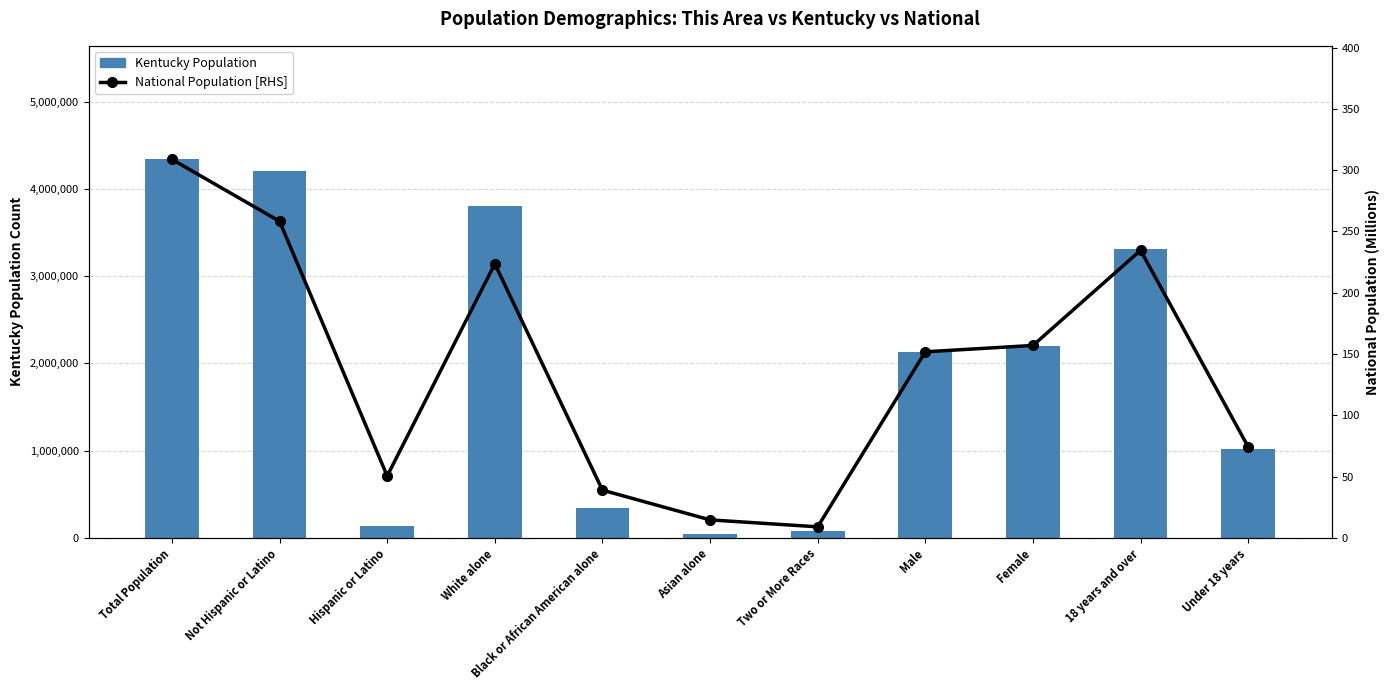

True or false: National Population [RHS] has a value of 258.3 at Not Hispanic or Latino.

True